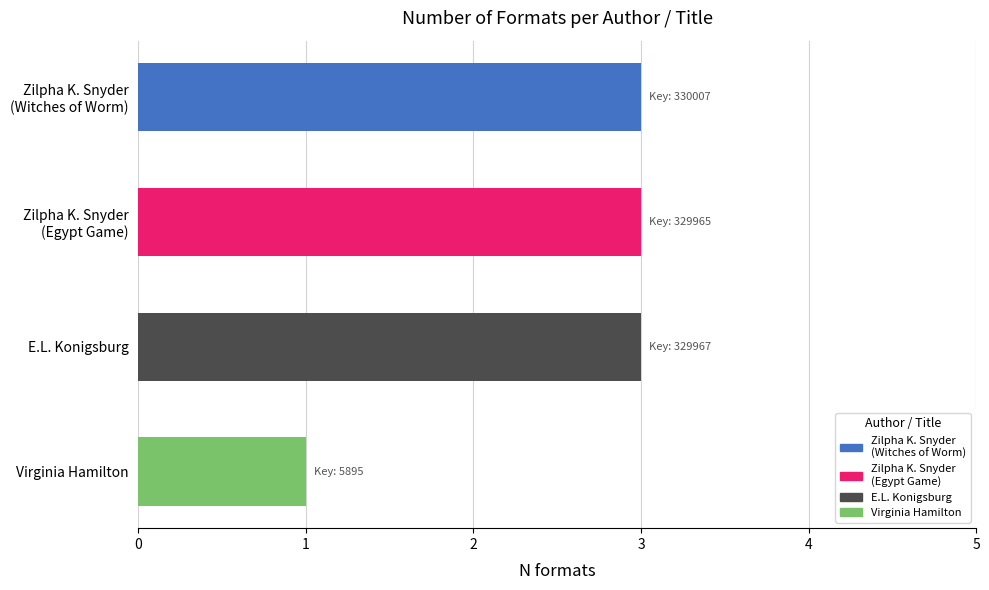

What is the sum of all values?

10